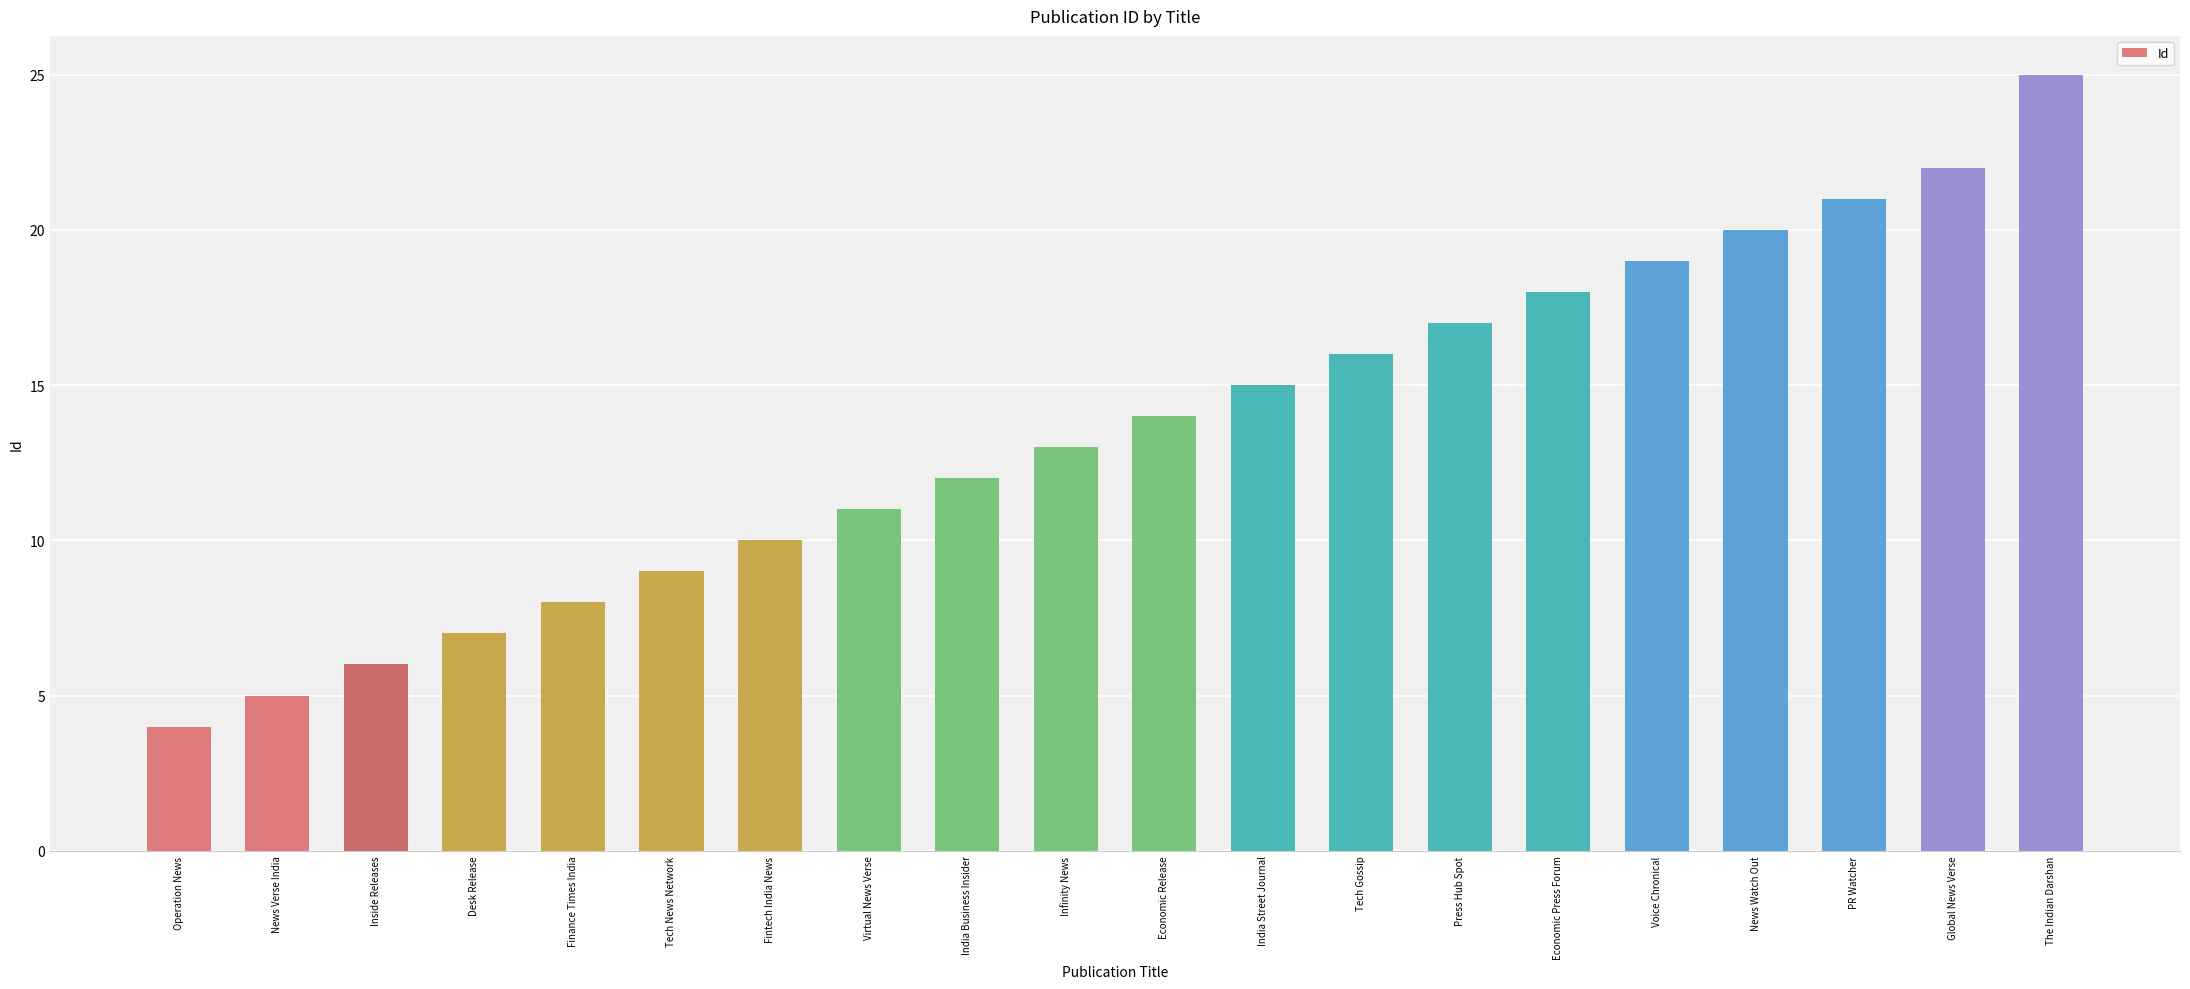

Which label corresponds to the smallest value in the chart?

Operation News